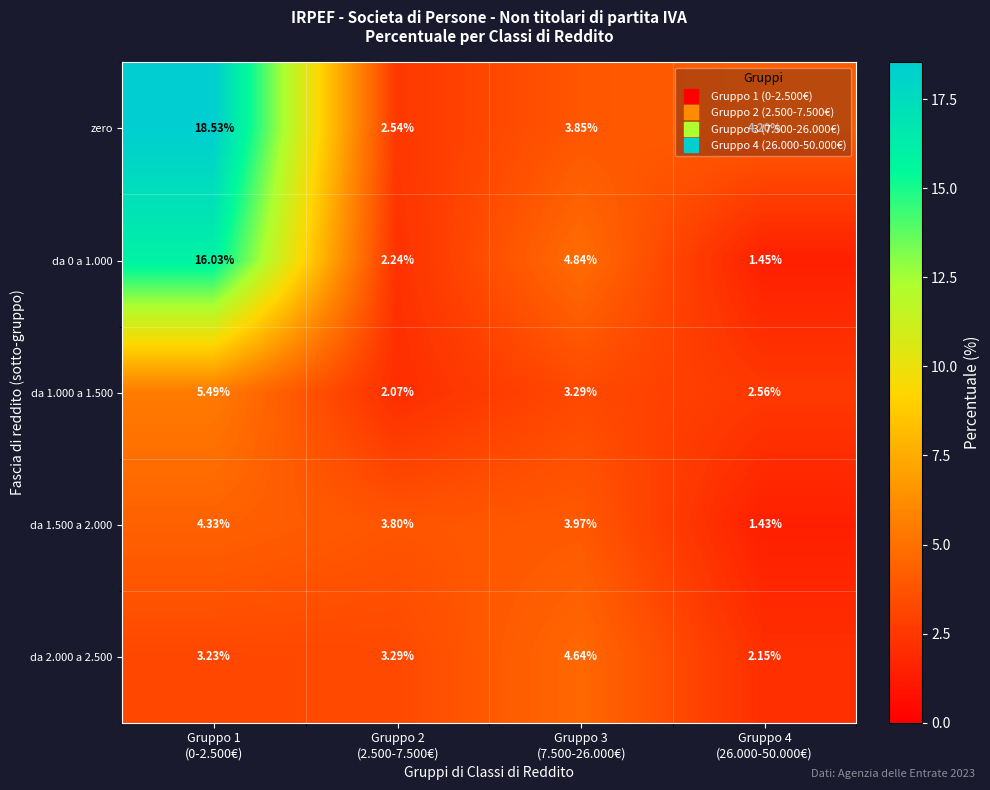

Which series has the largest range (max minus min)?

zero